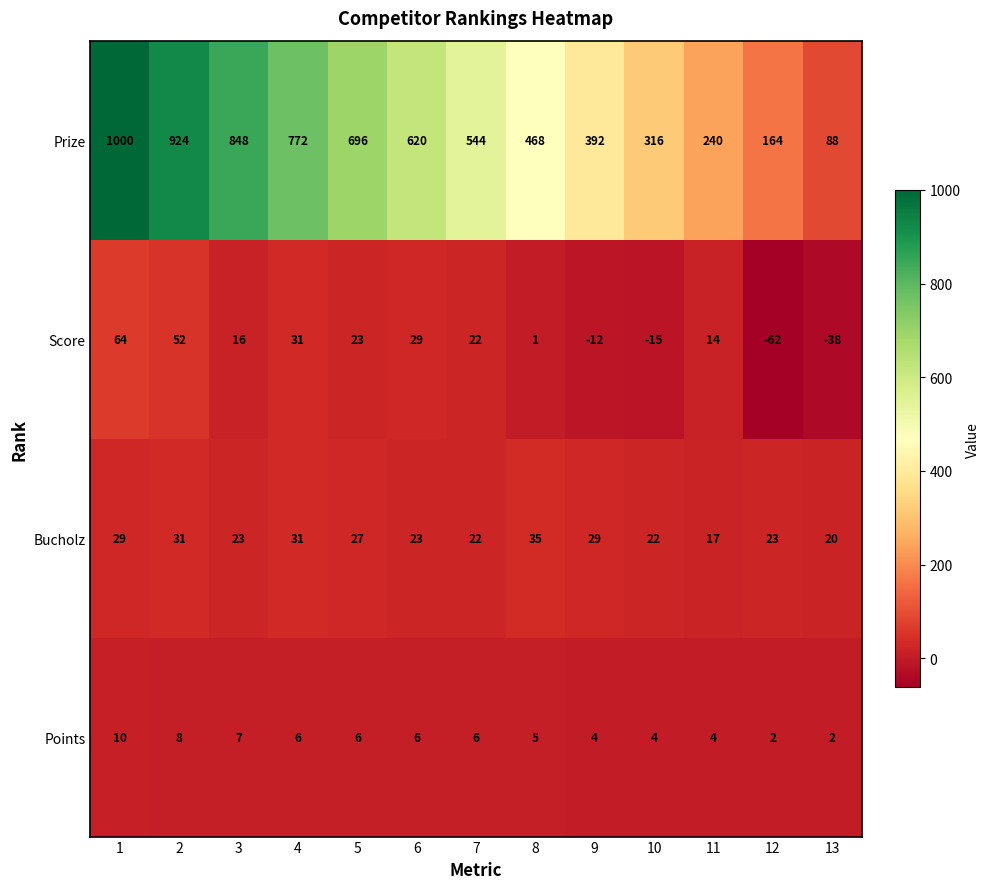

What is the total value across all series at 7?

594